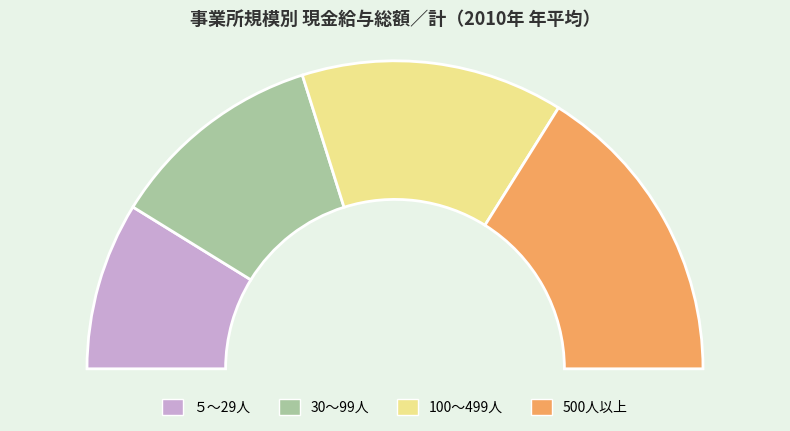

How many slices are in this pie chart?

4